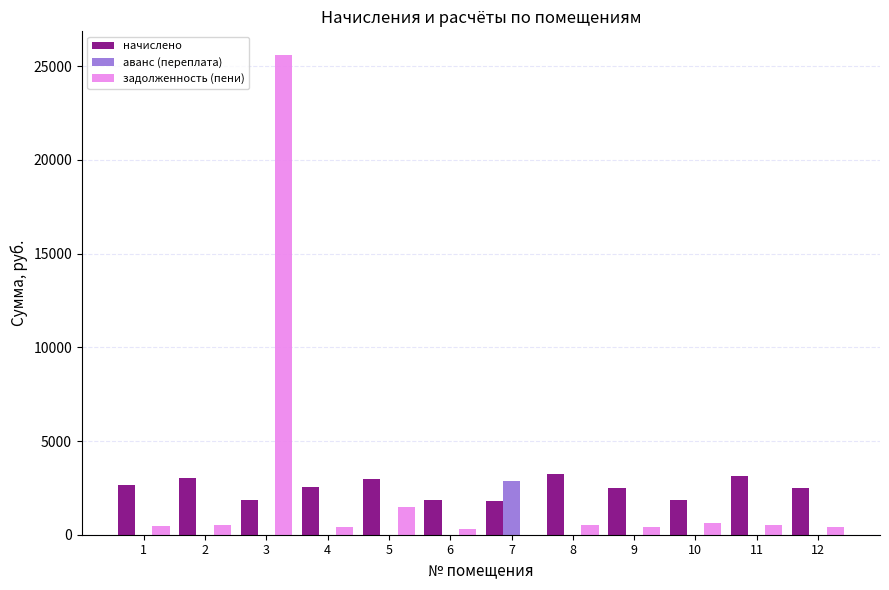

What is the sum of all задолженность (пени) values?

31252.9